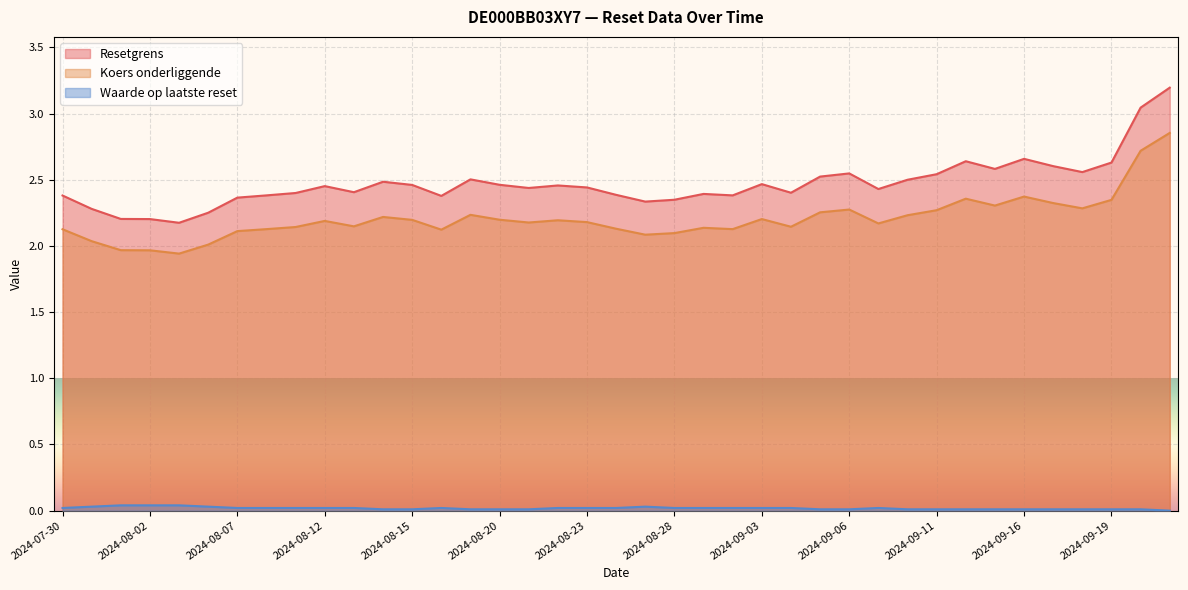

What is the label of the 30th point from the left?

2024-09-10